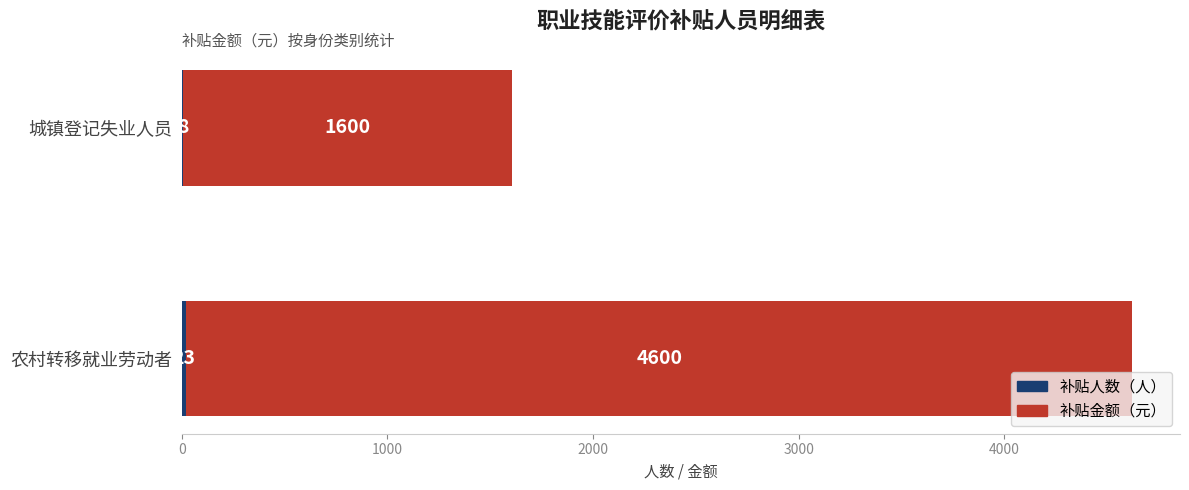

At which category is the sum across all series the highest?

农村转移就业劳动者